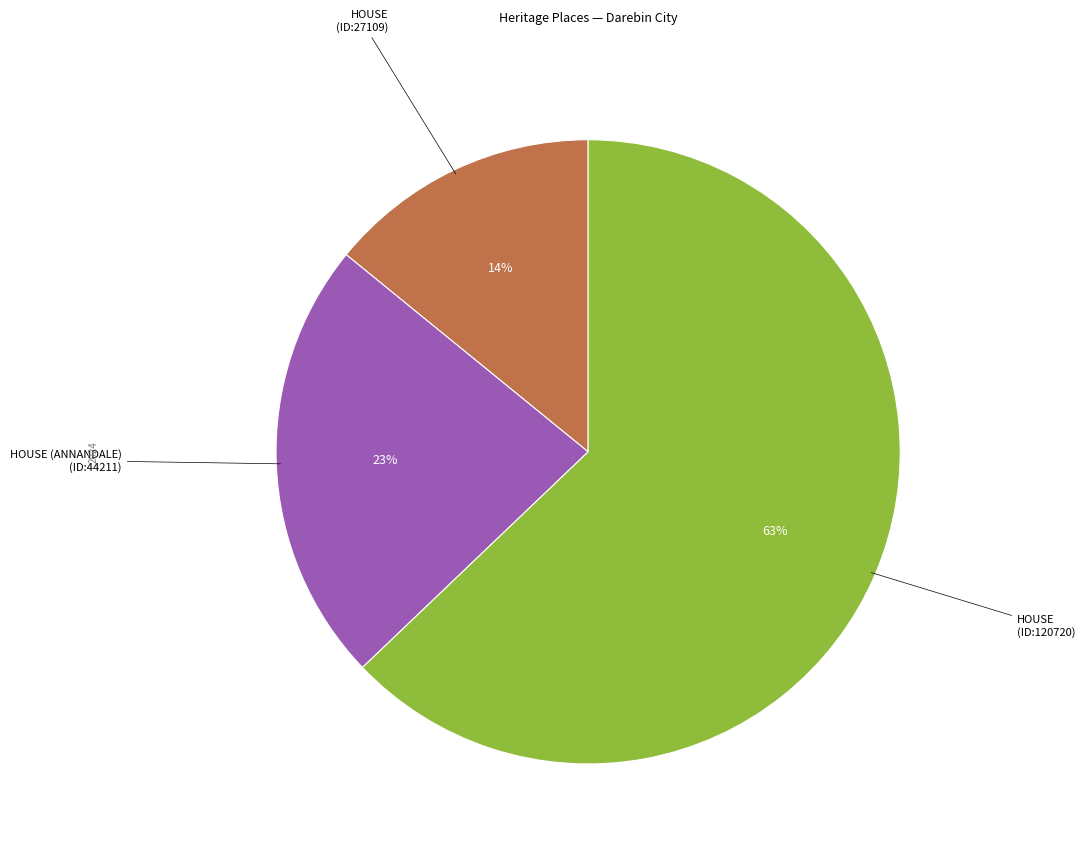

Count the number of slices in the pie.

3